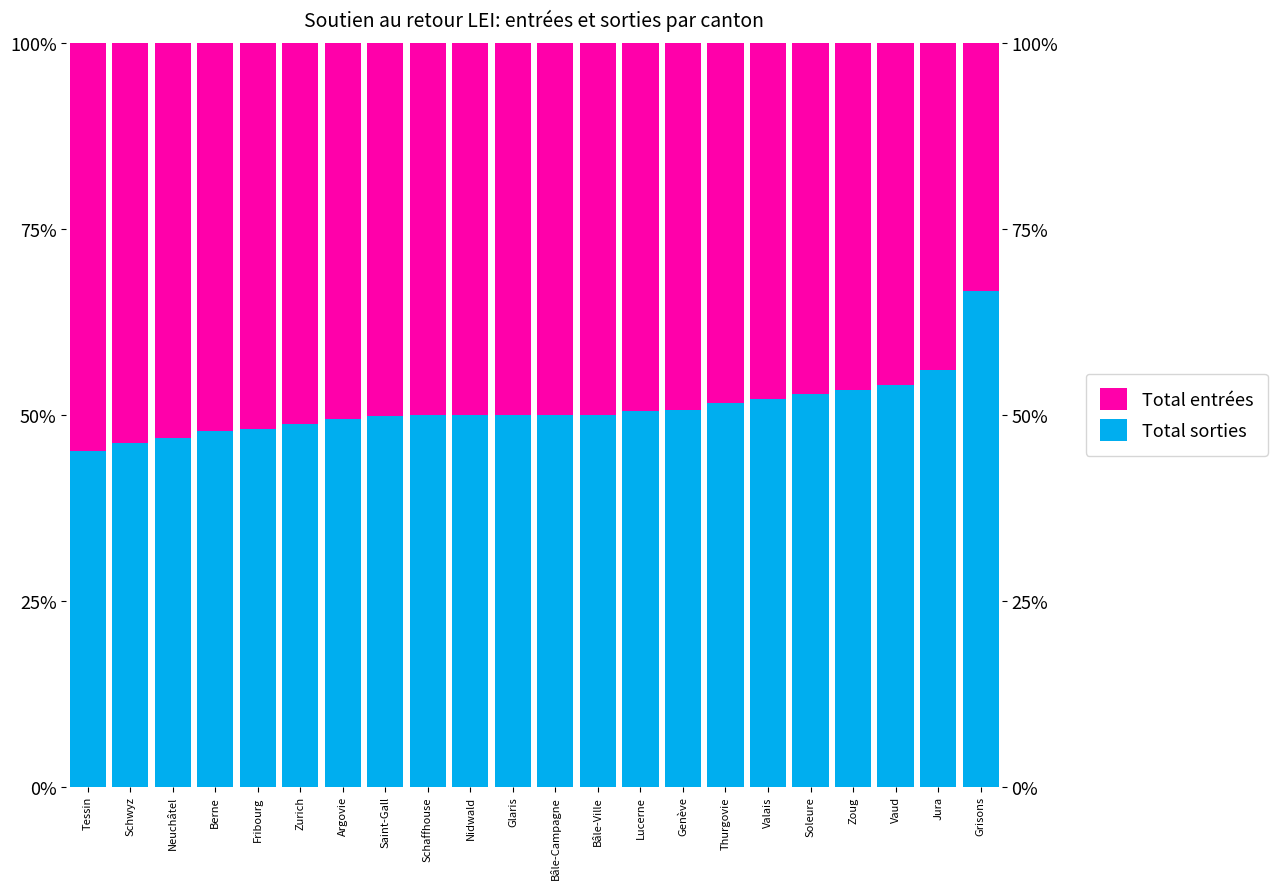

What are all the series names shown in the legend?

Total sorties, Total entrées